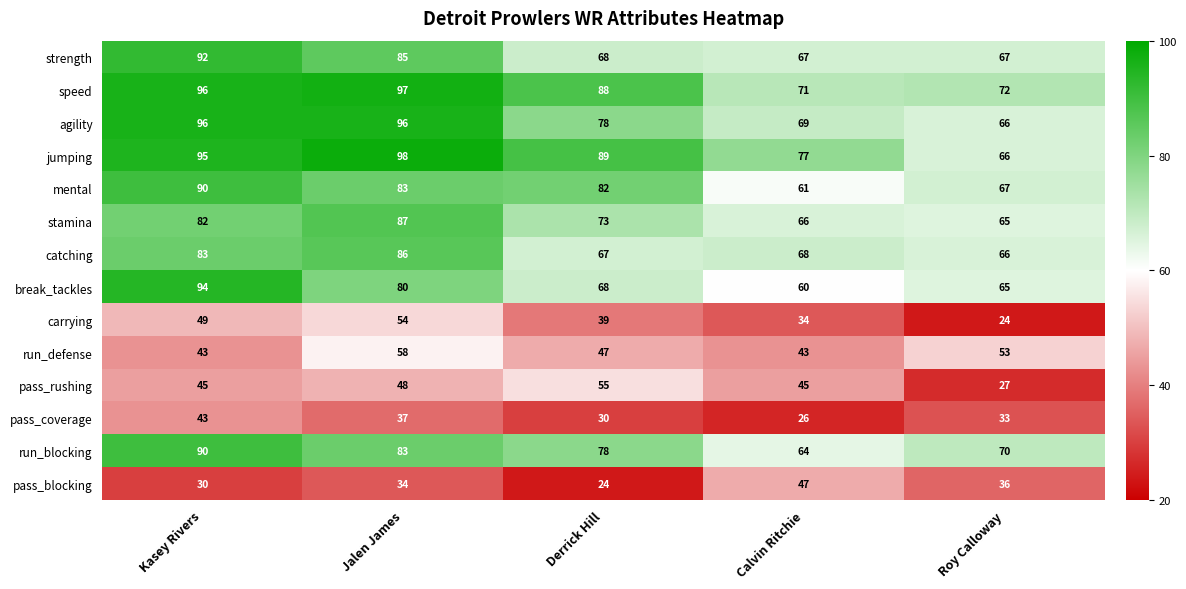

How many series are shown in this chart?

14